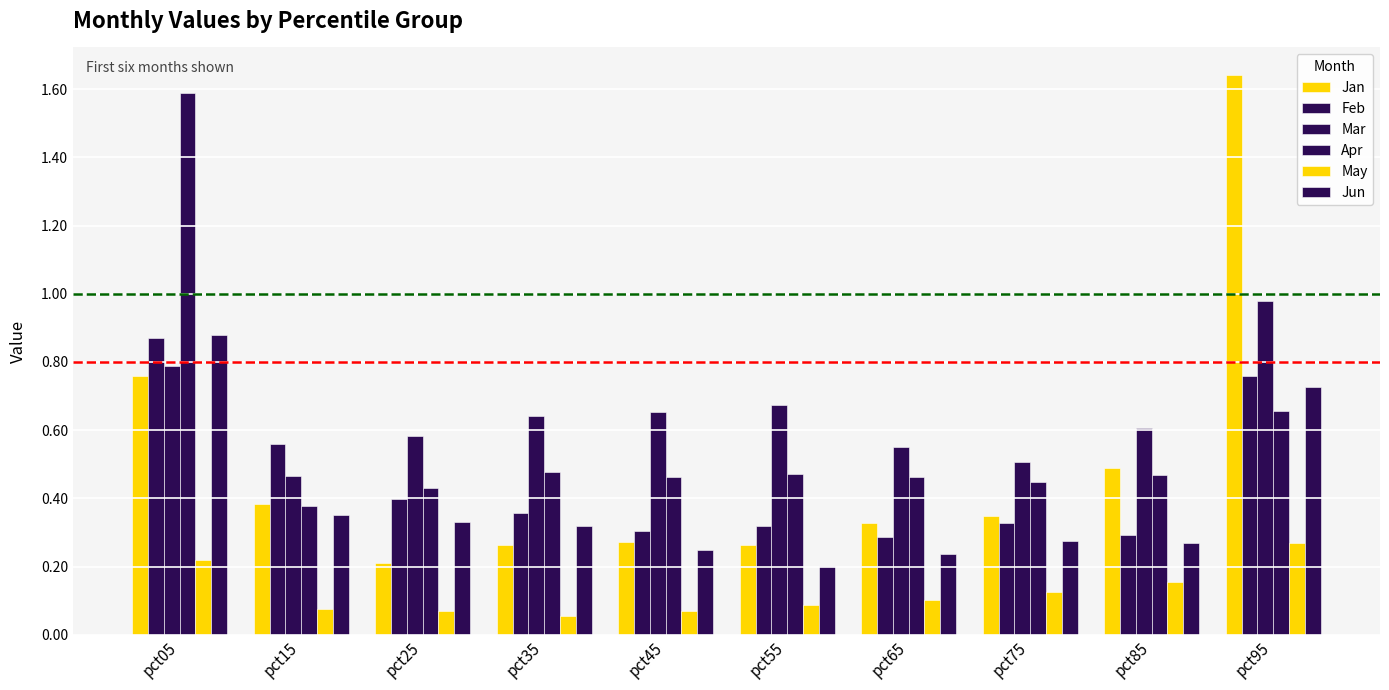

What is the spread (max minus min) of values at pct95?

1.4